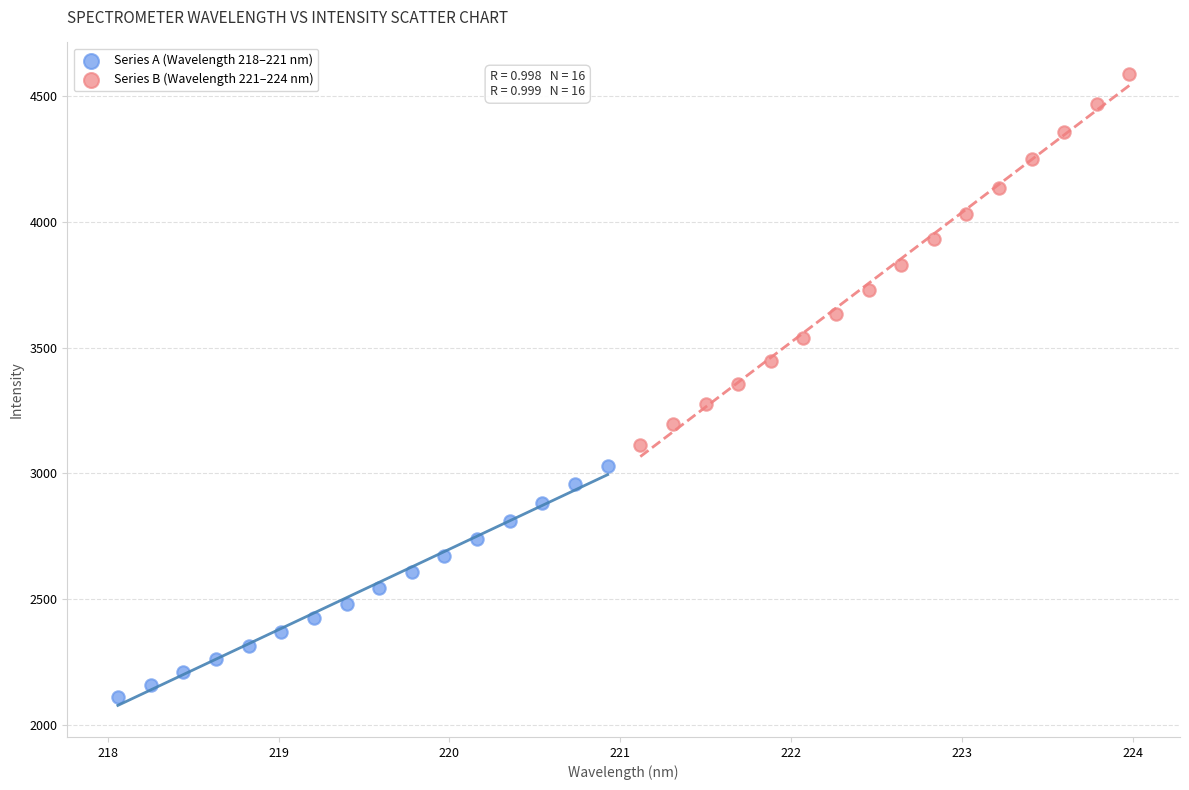

Which series has the widest spread of Y values?

Series B (Wavelength 221–224 nm)